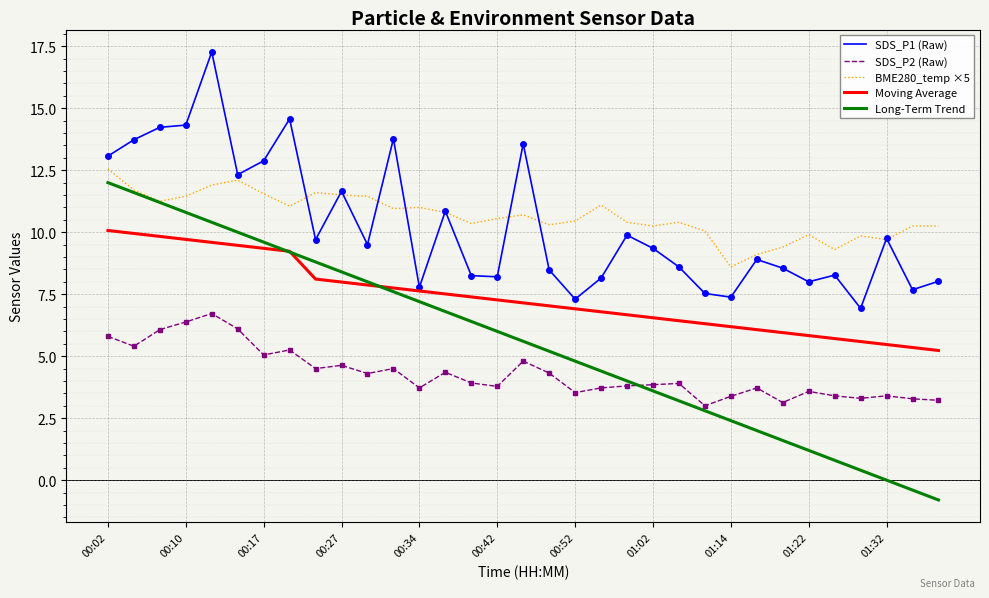

Does the chart display data point markers on the line(s)?

No